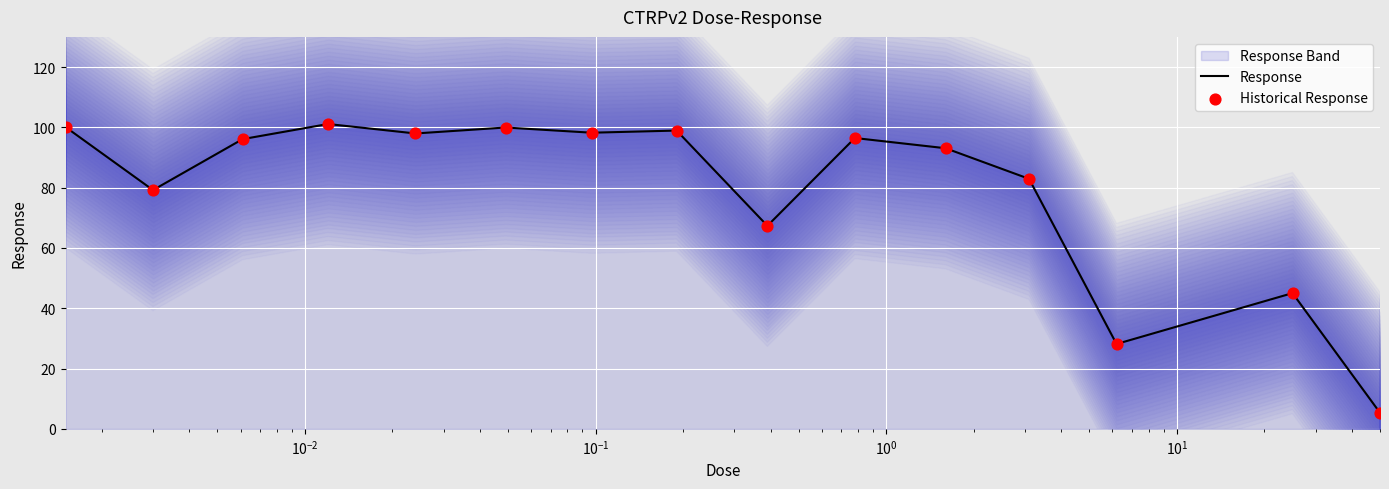

Is the value of Response at 9 greater than the value of Historical Response at 14?

Yes